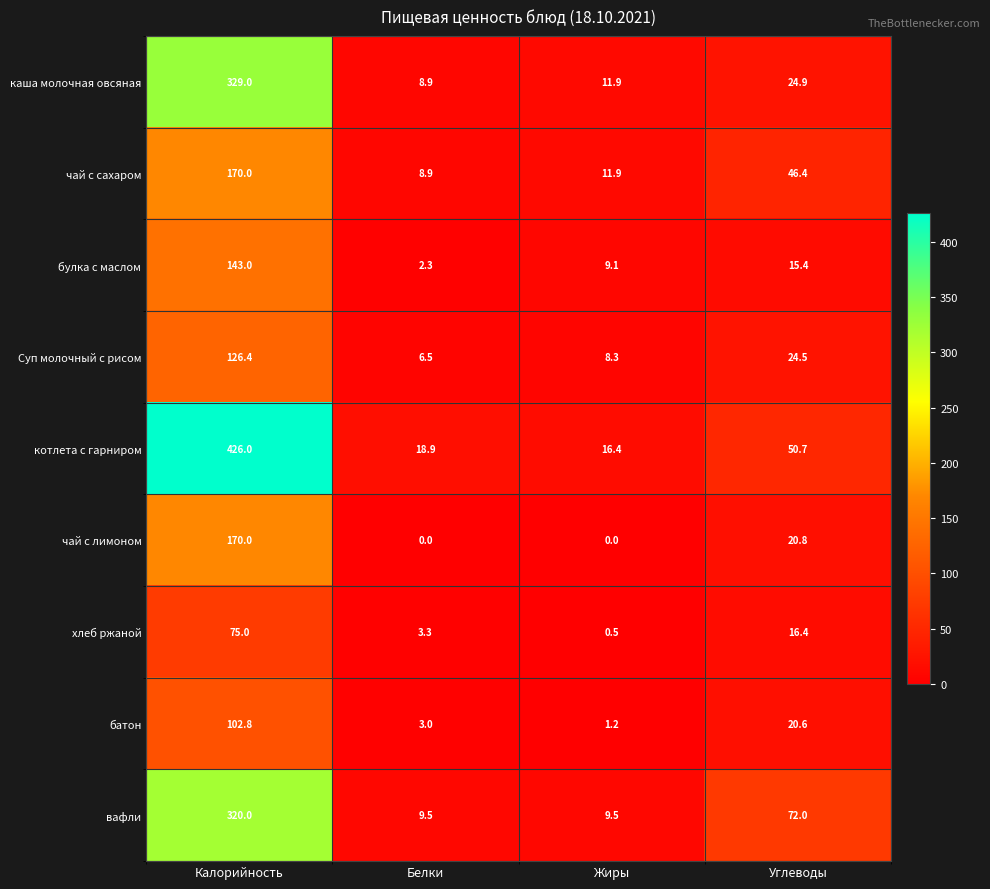

Read the батон value at Углеводы.

20.6